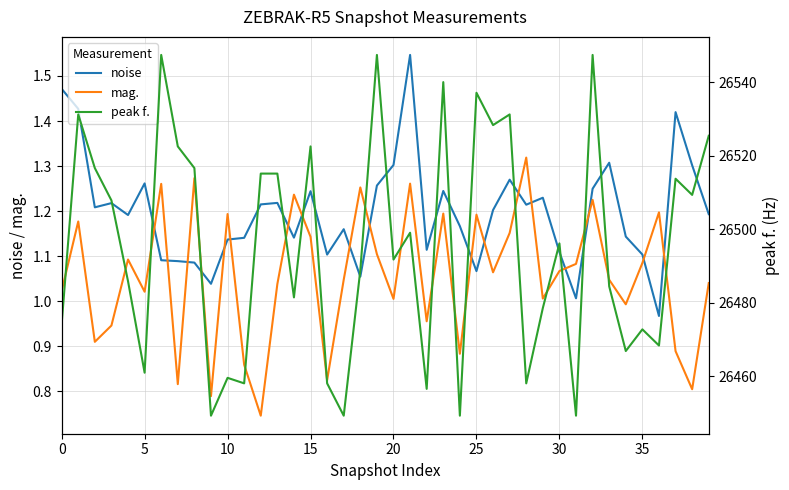

Where is mag. nearest to the value 1?

20